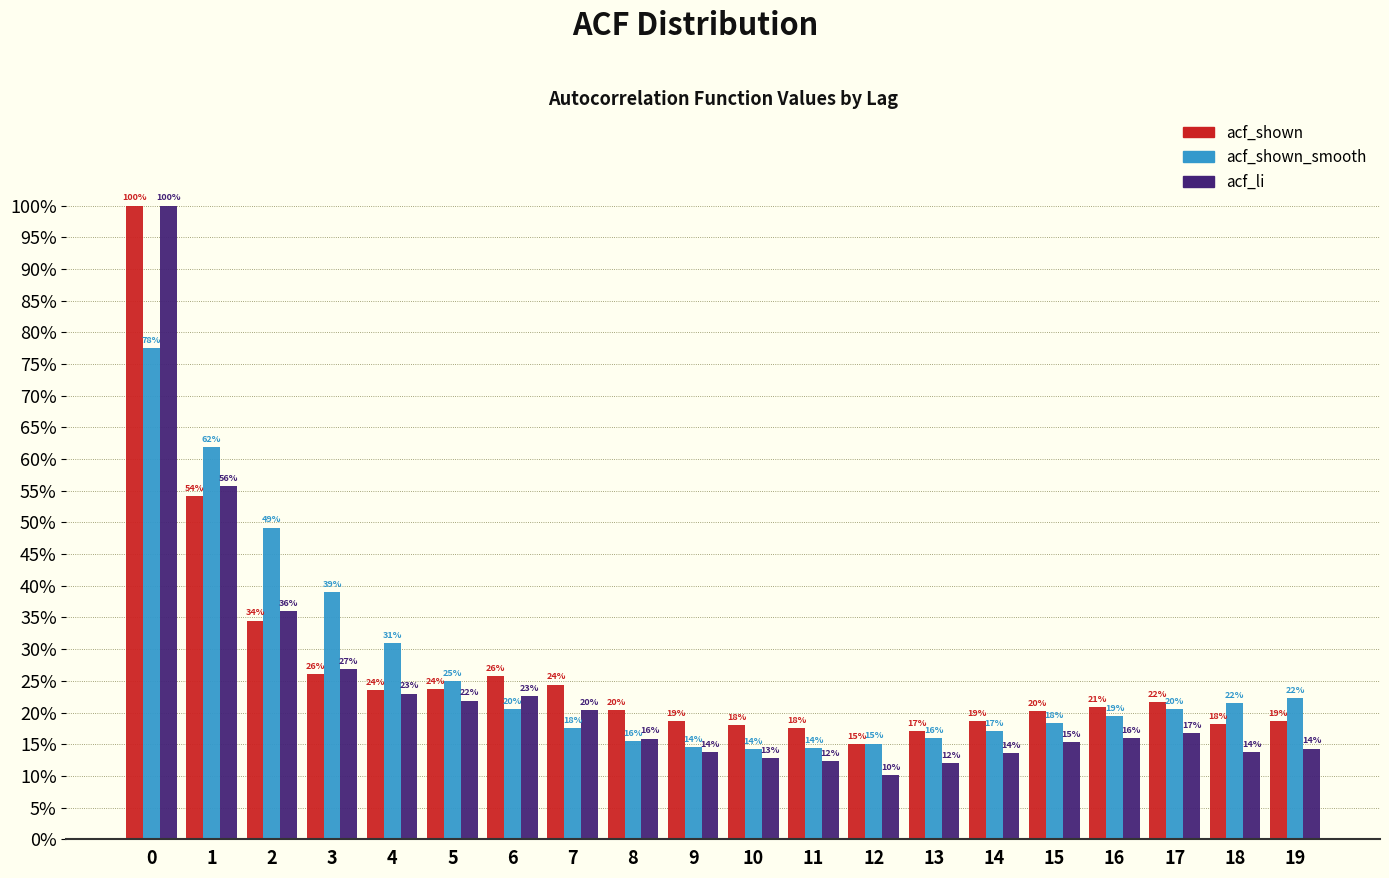

What are all the series names shown in the legend?

acf_shown, acf_shown_smooth, acf_li